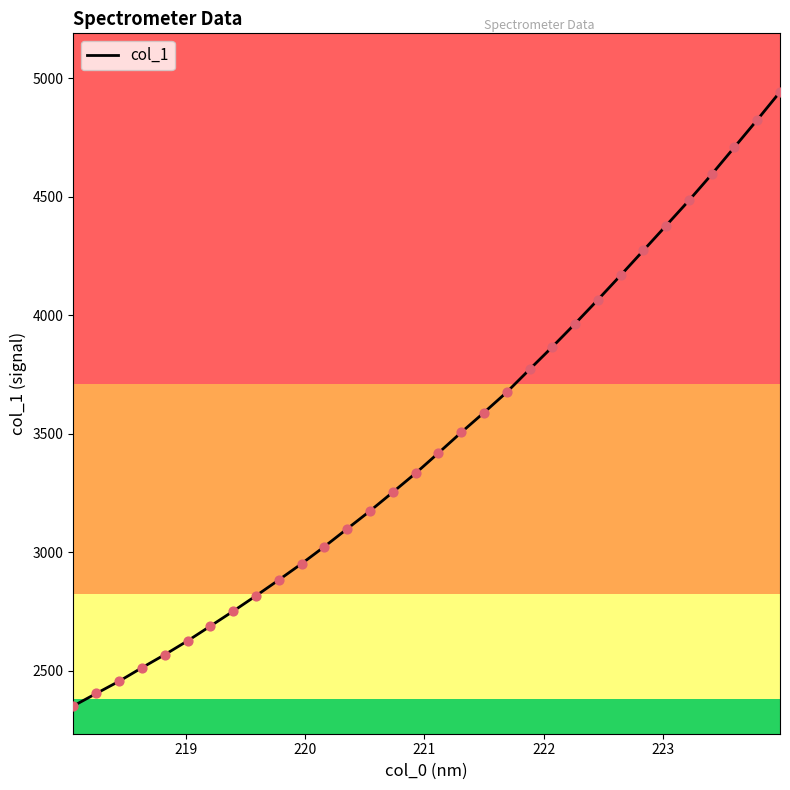

What is the maximum value shown in the chart?

4942.1